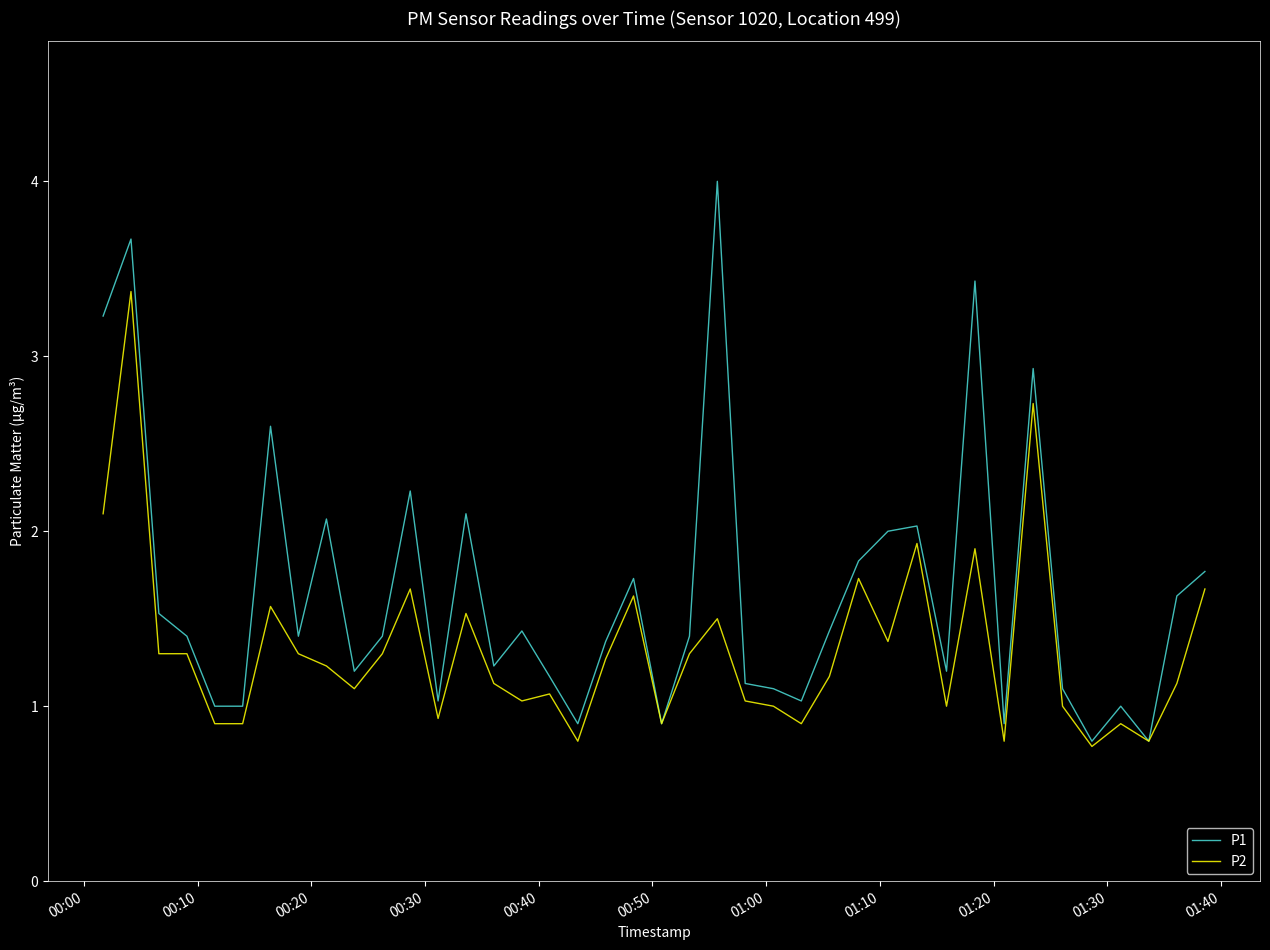

Which series has the widest spread of values?

P1